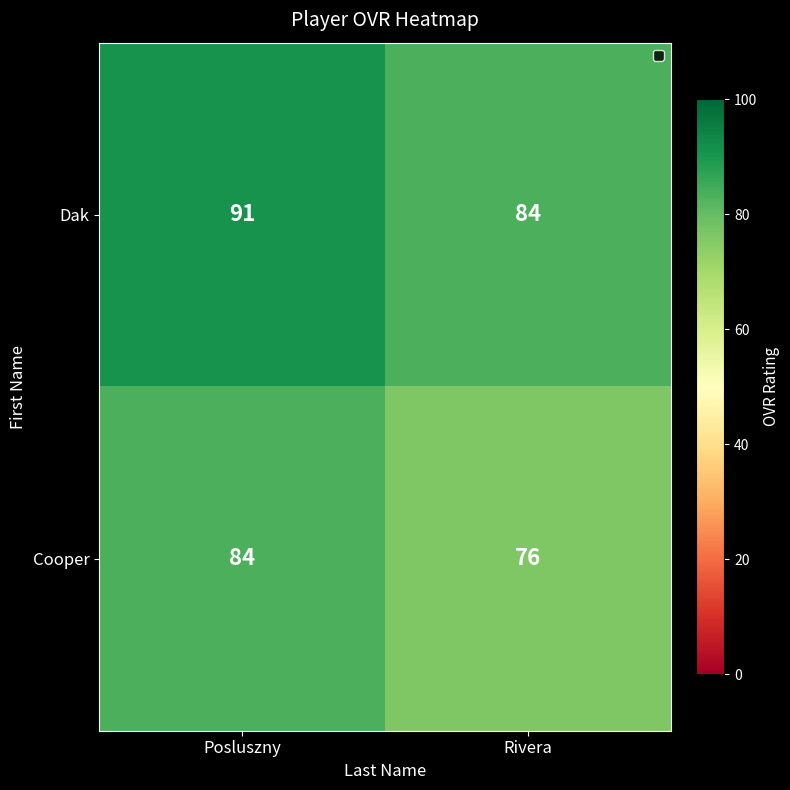

The value of Dak at Rivera is 84. True or false?

True